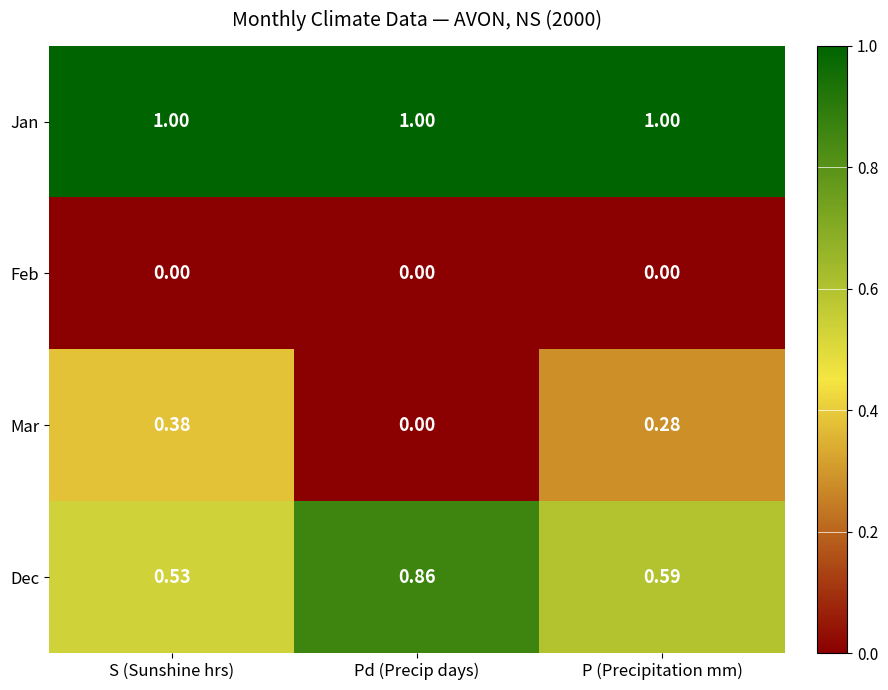

At which label does Mar reach its minimum?

Pd (Precip days)